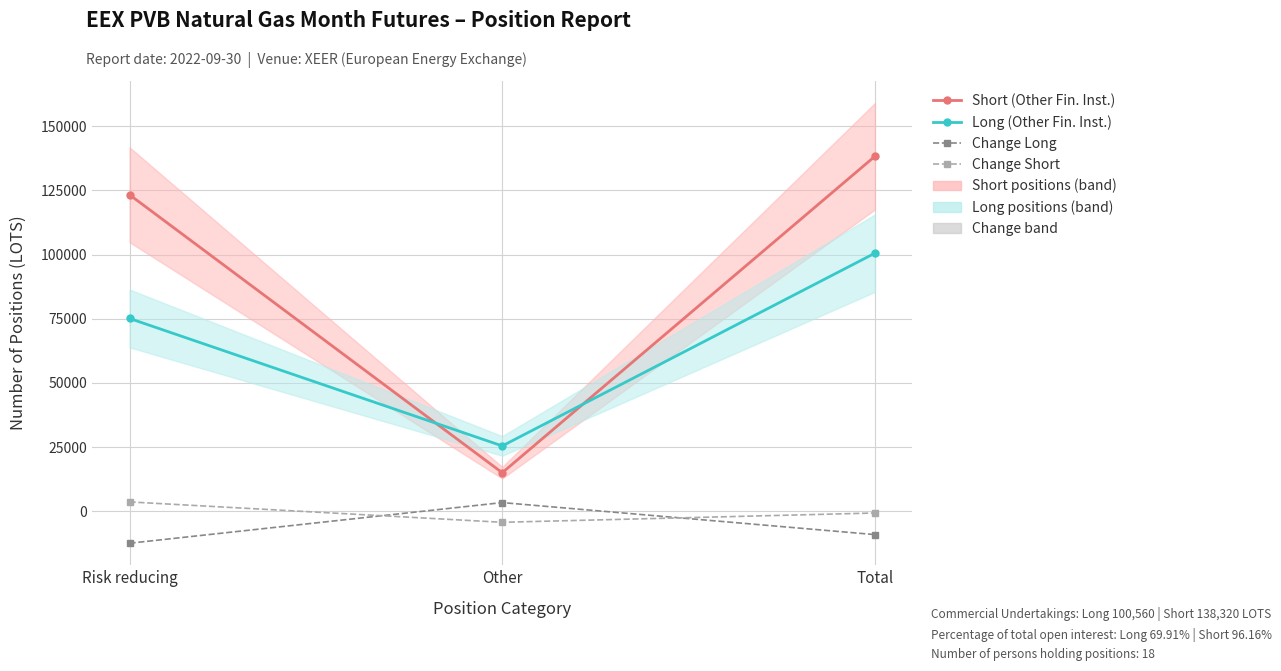

What is the minimum value shown in the chart?

-12480